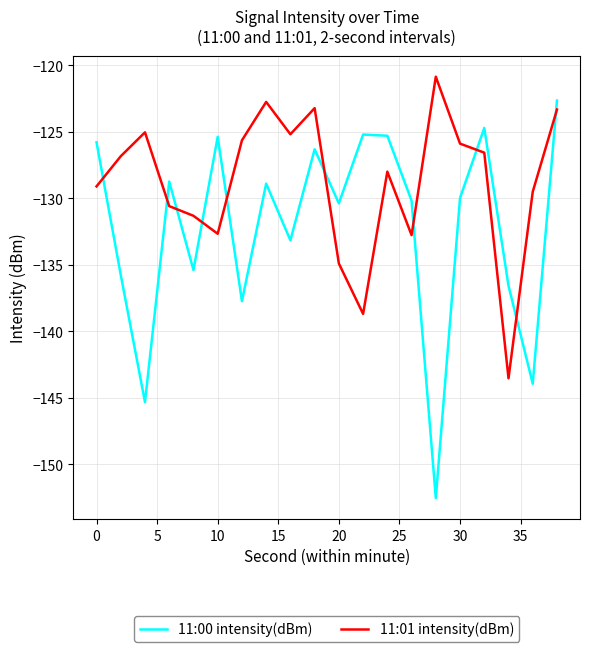

Which series has the largest range (max minus min)?

11:00 intensity(dBm)